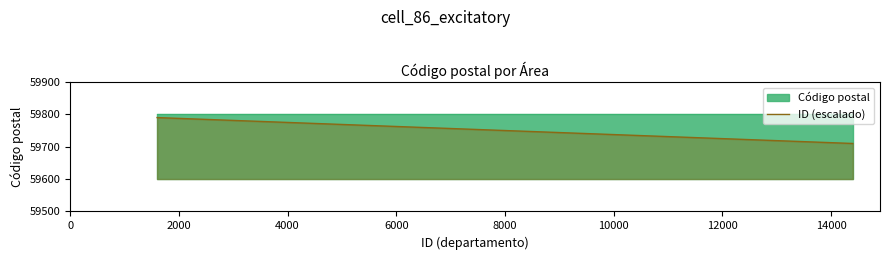

How many values are between 59730 and 59770?

5